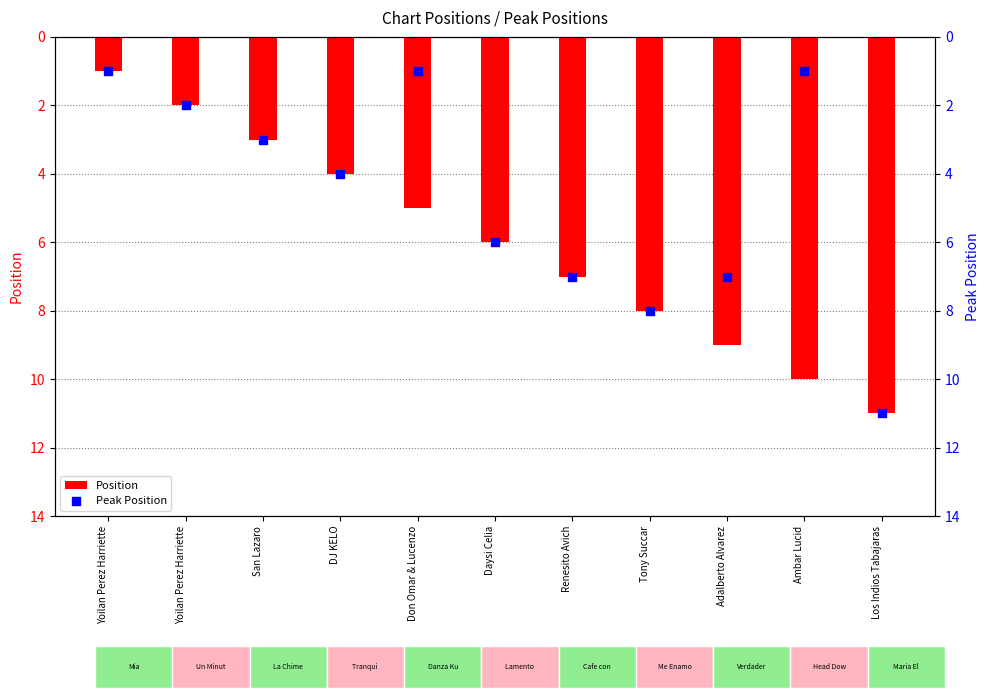

Which series has the largest total across all categories?

Position